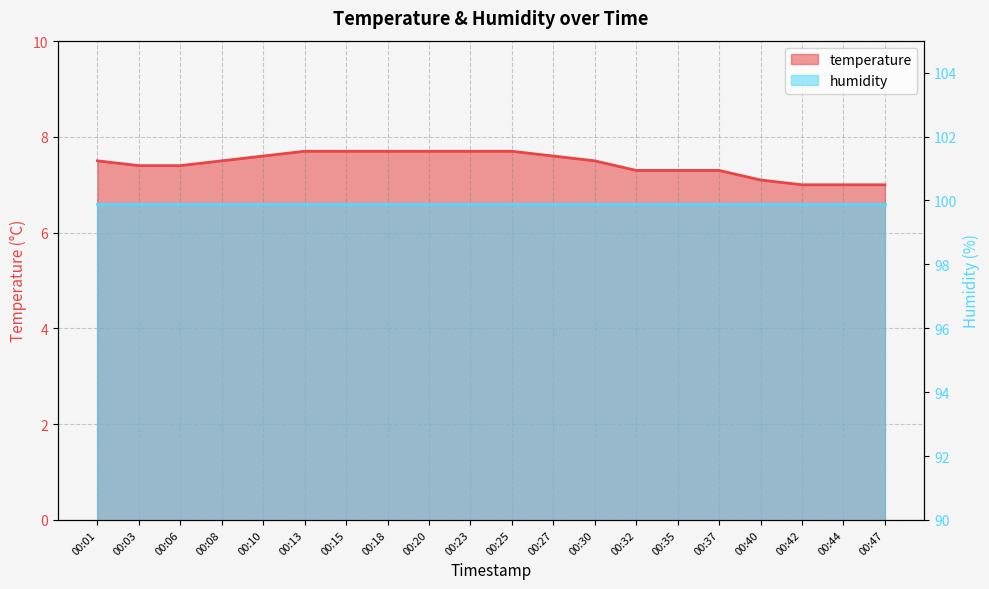

At which label is the value closest to 7?

00:42